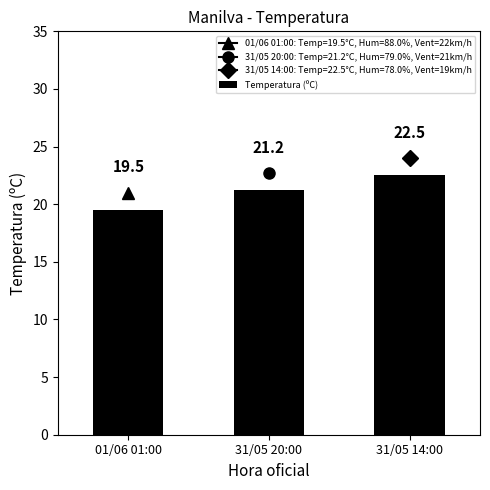

Reading right to left, list all the values displayed in this chart.

22.5	21.2	19.5